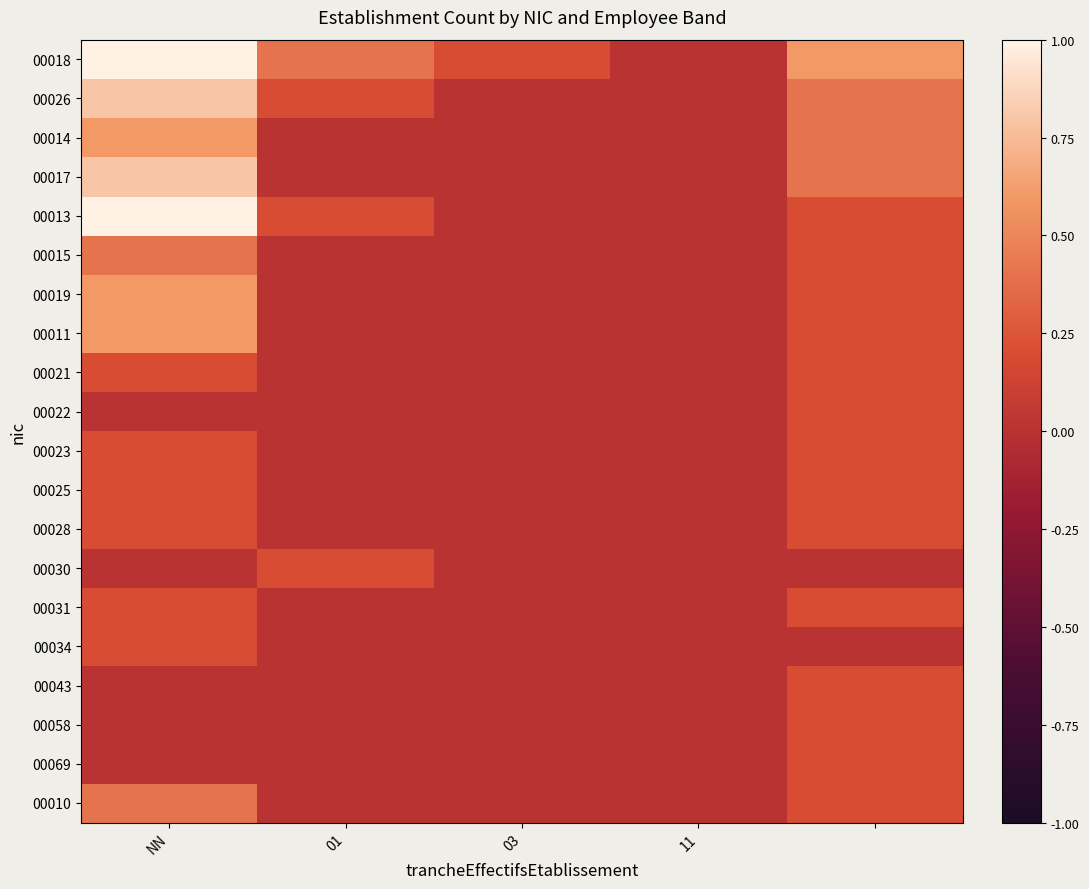

Rank the series by their maximum value, from highest to lowest.

00018, 00013, 00026, 00017, 00014, 00019, 00011, 00015, 00010, 00021, 00022, 00023, 00025, 00028, 00030, 00031, 00034, 00043, 00058, 00069